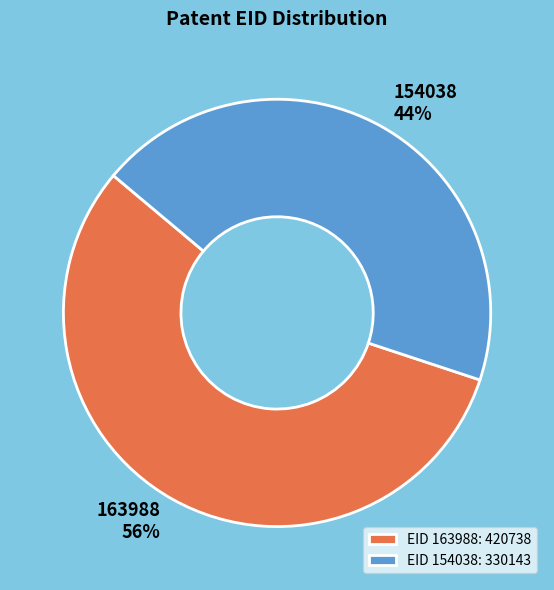

To the nearest percent, what is the average slice percentage?

50%